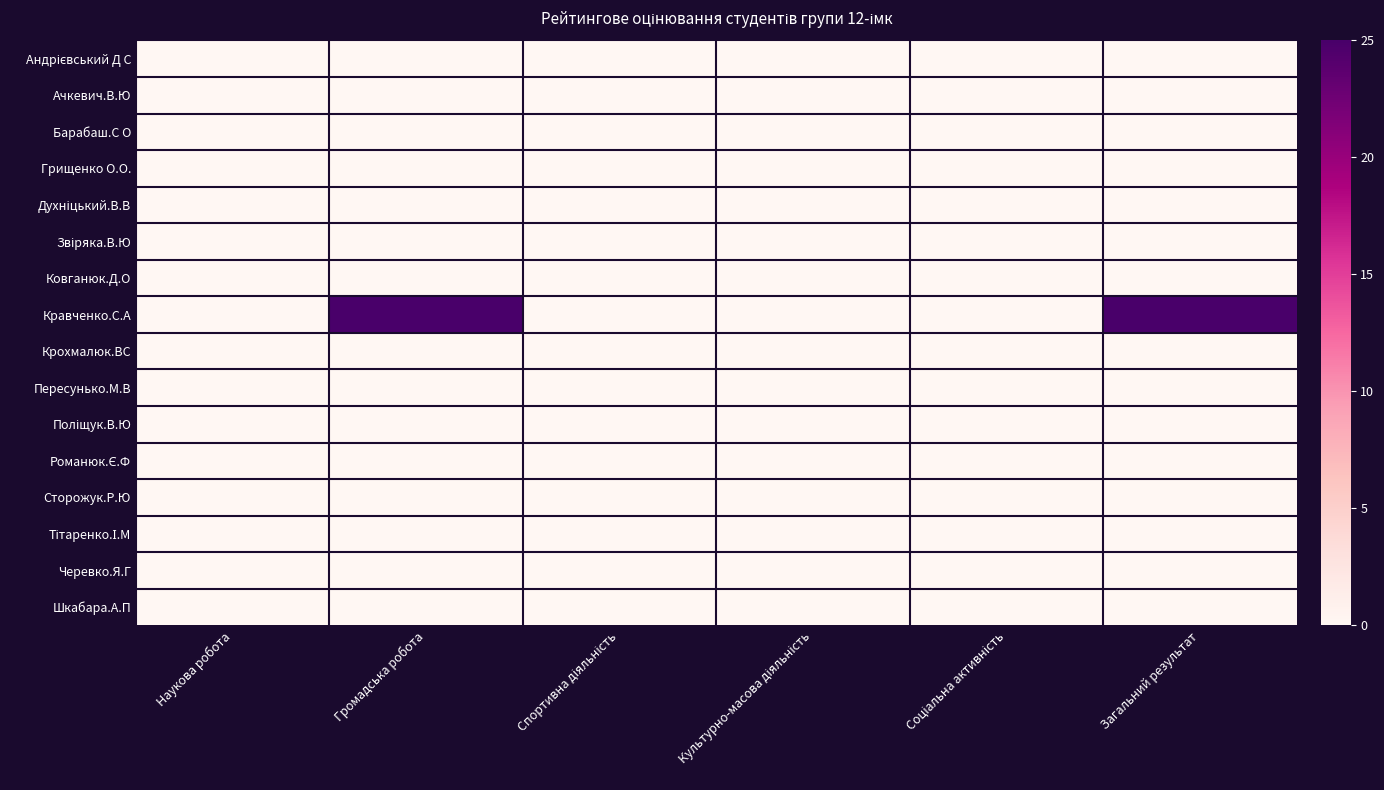

Between Спортивна діяльність and Загальний результат, which series saw the biggest shift?

Кравченко.С.А